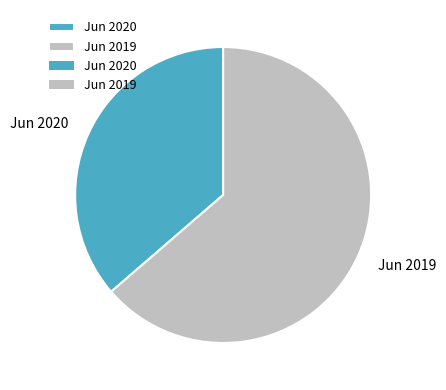

Does any single category account for the majority?

Yes